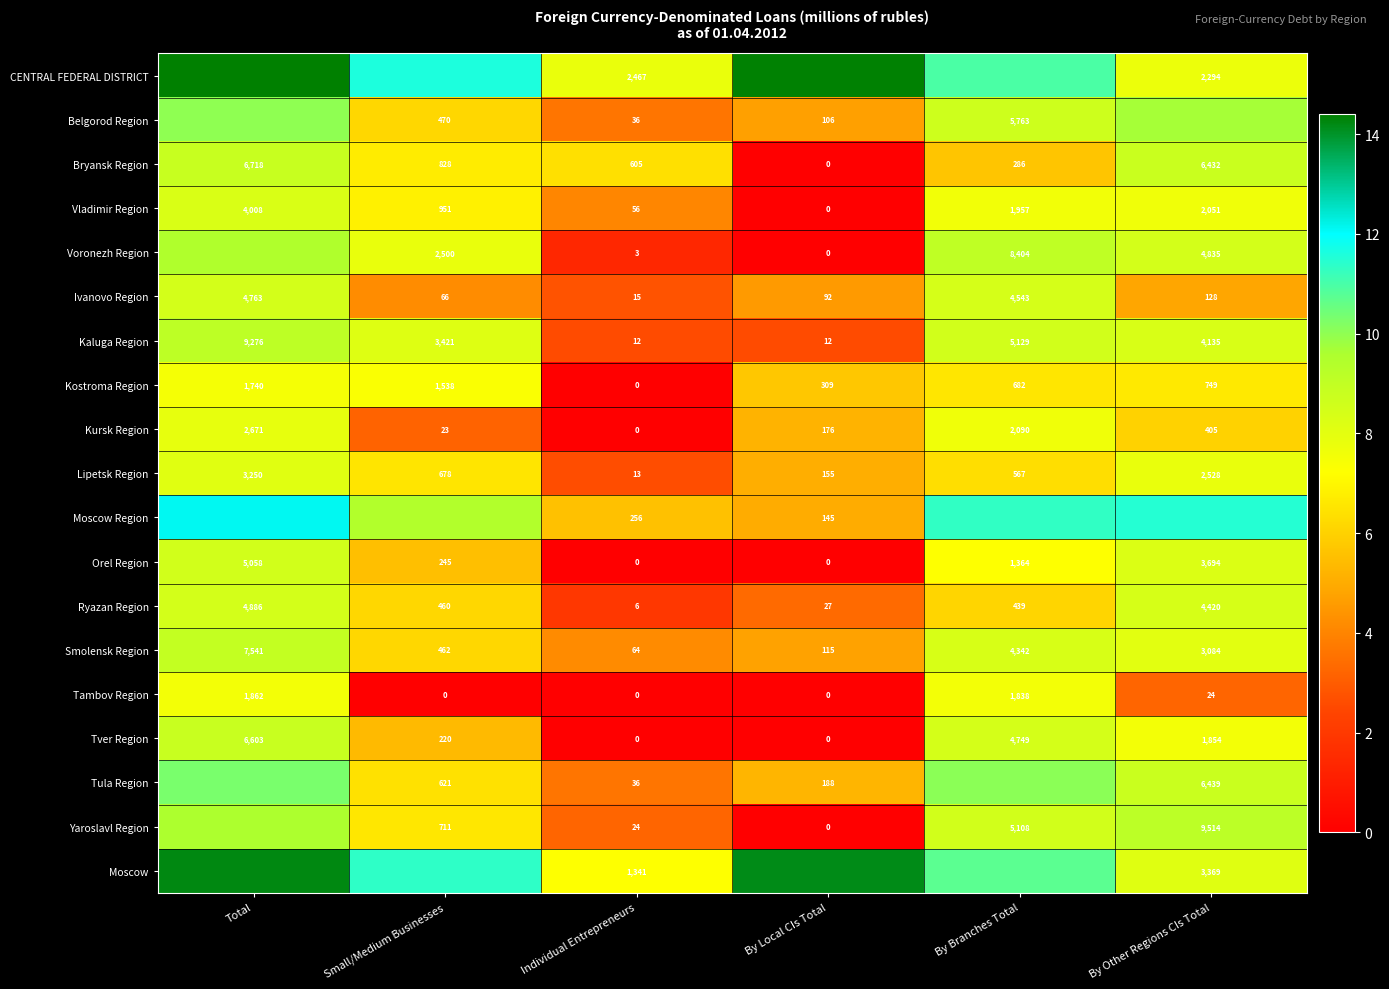

Which category has the highest value in the Tver Region series?

Total